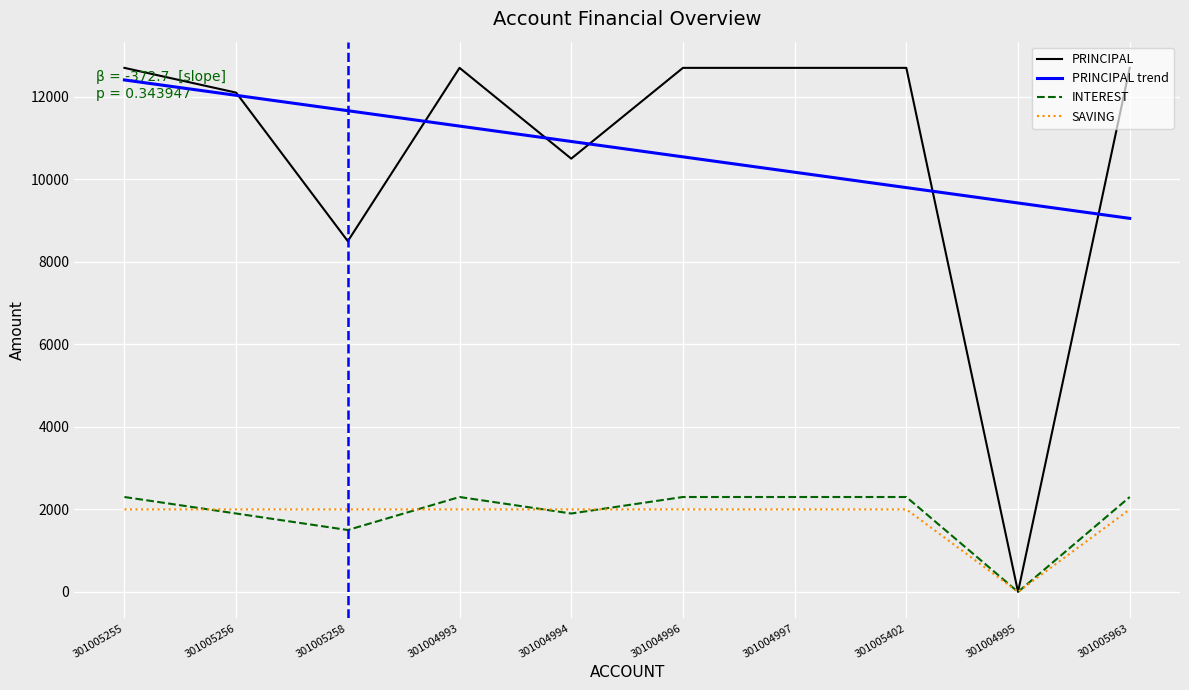

What is the difference between the maximum and minimum values in the PRINCIPAL series?

12700.0